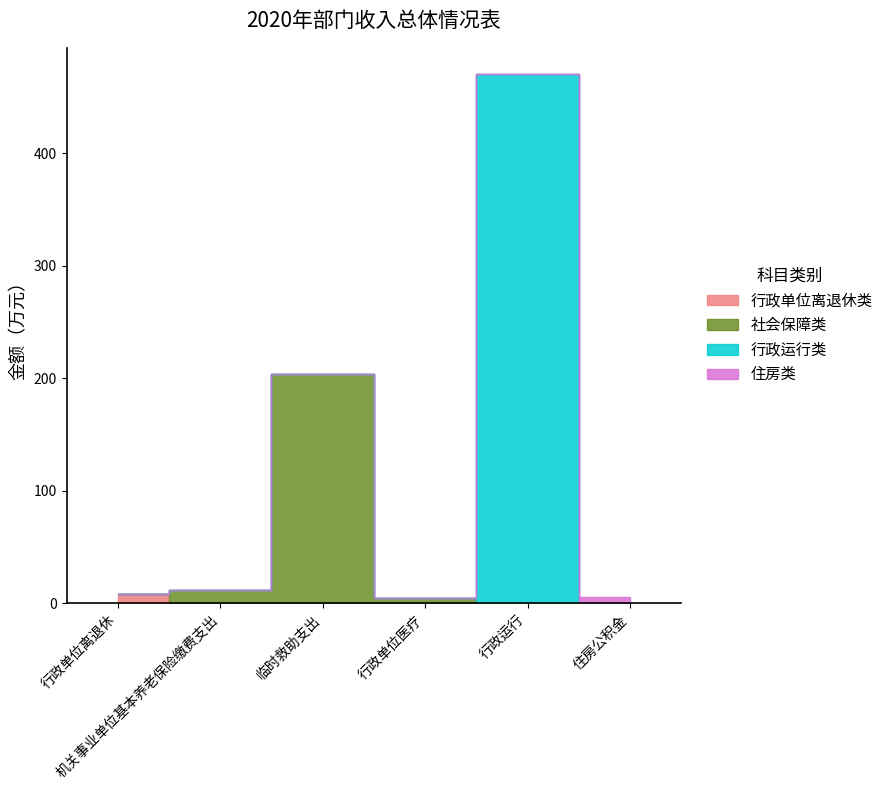

Count the number of categories in the chart.

6